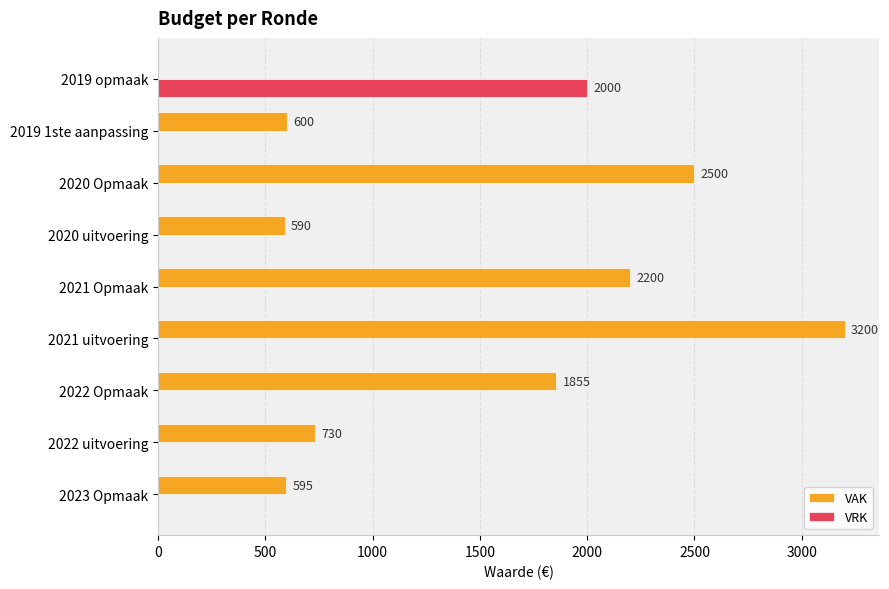

What is the highest value of the VAK series?

3200